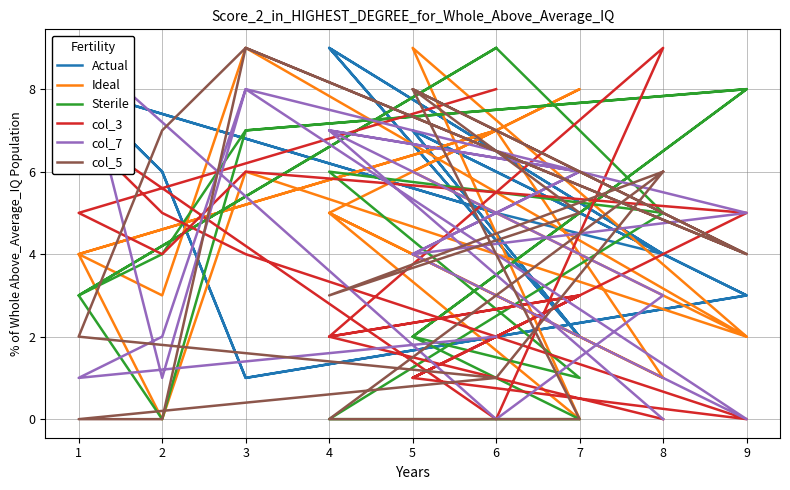

True or false: Actual has more than 0 points higher than both neighbors.

True